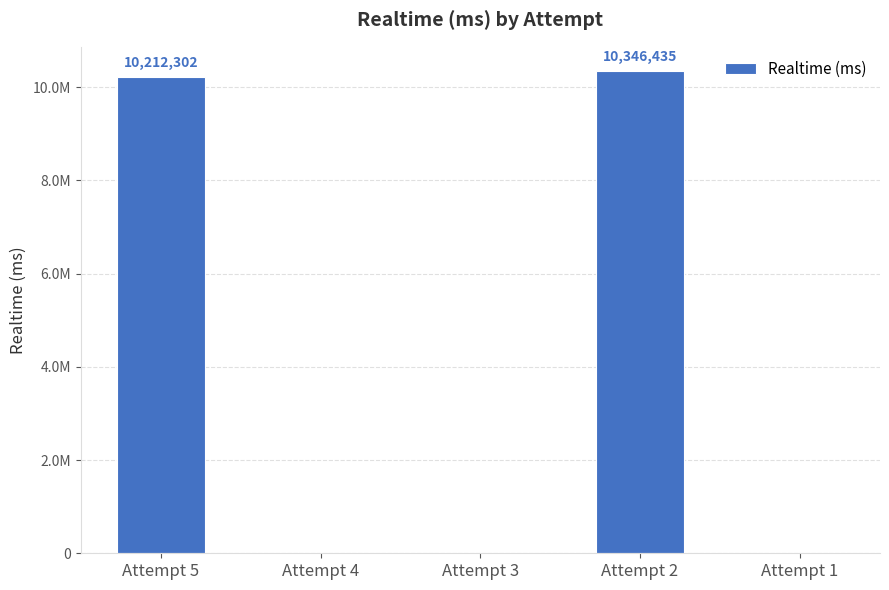

What is the average value?

4111747